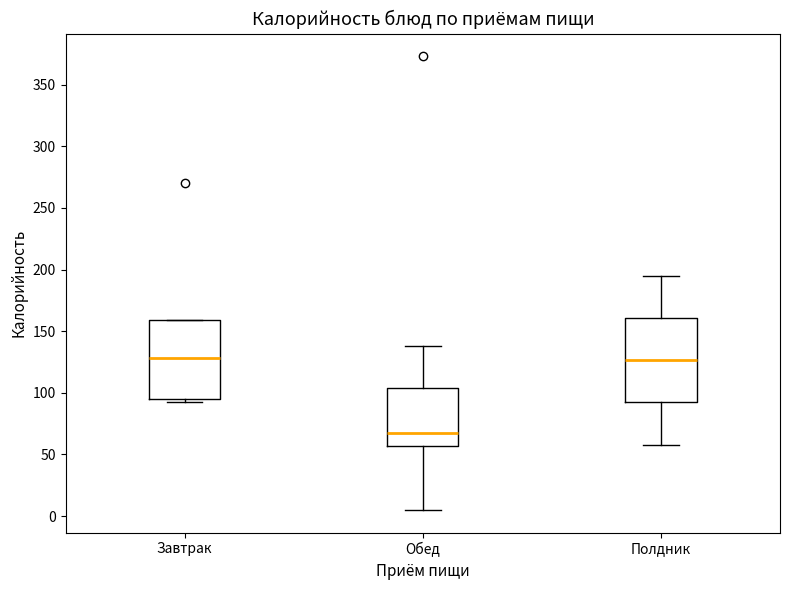

Which box's median line is the lowest?

Обед